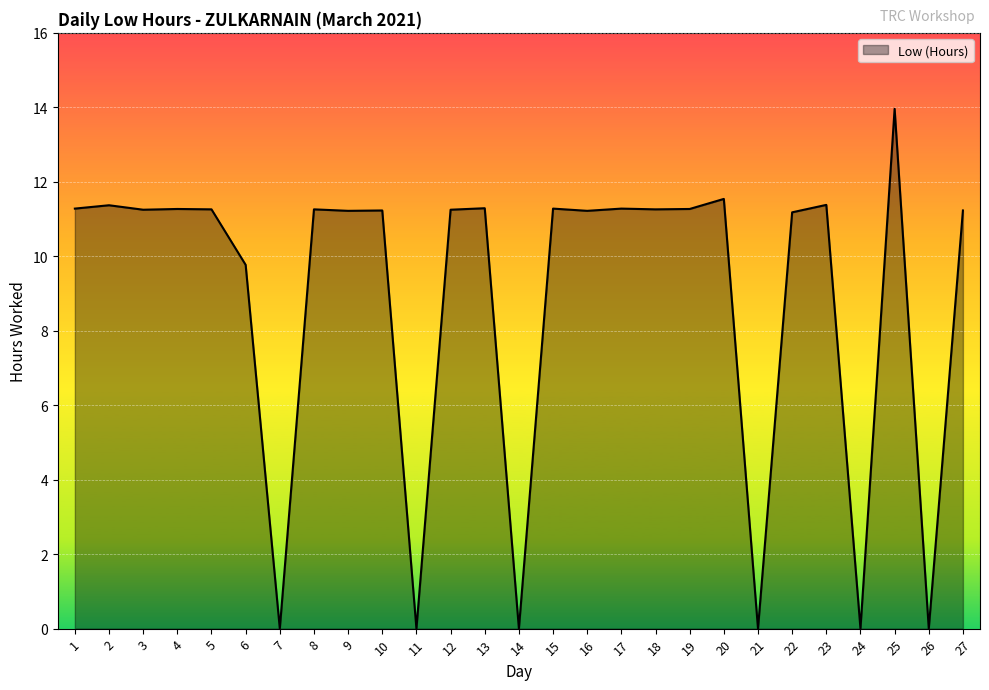

How many lines are shown in the chart?

1